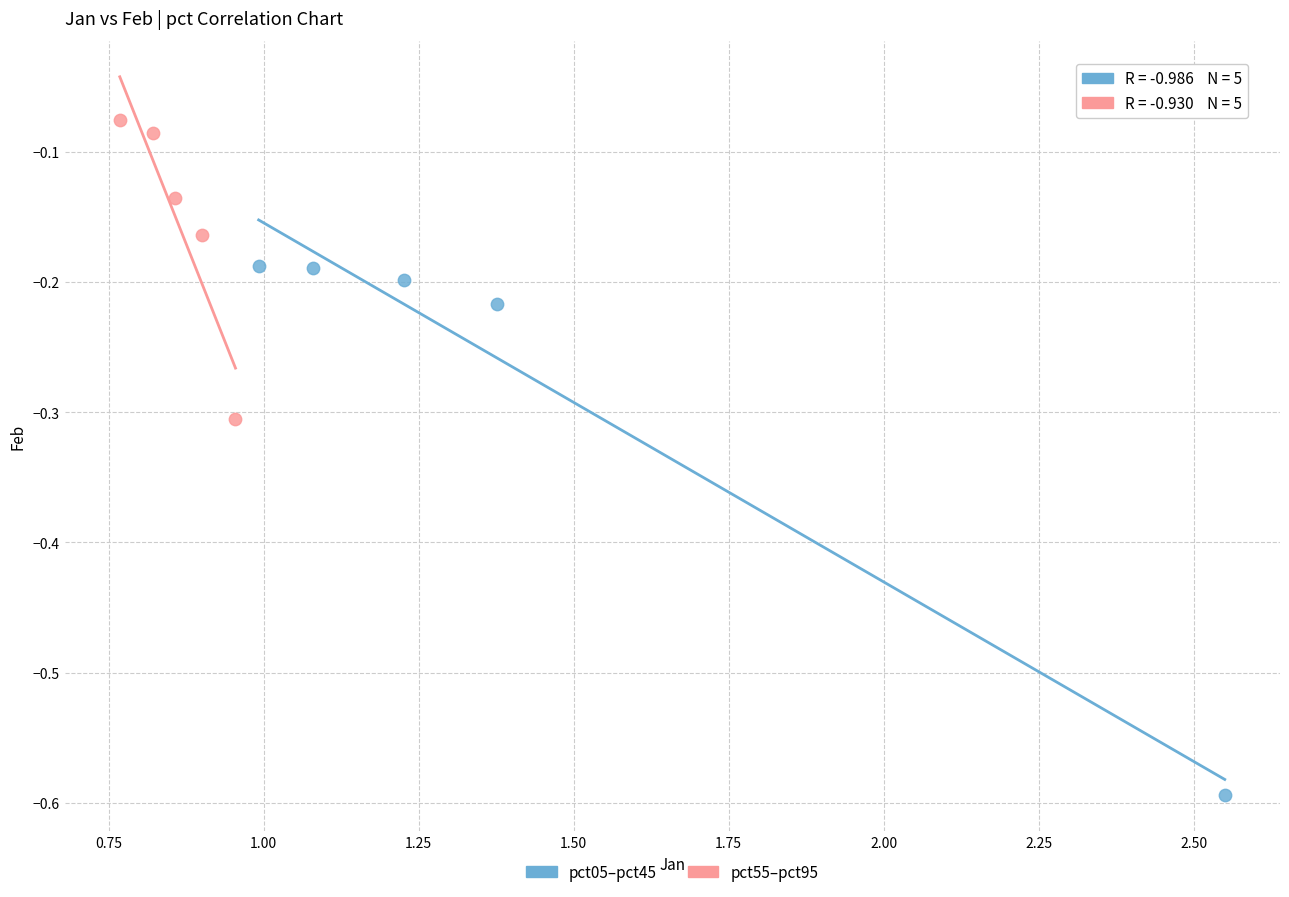

Which series reaches the maximum Y coordinate?

pct55–pct95